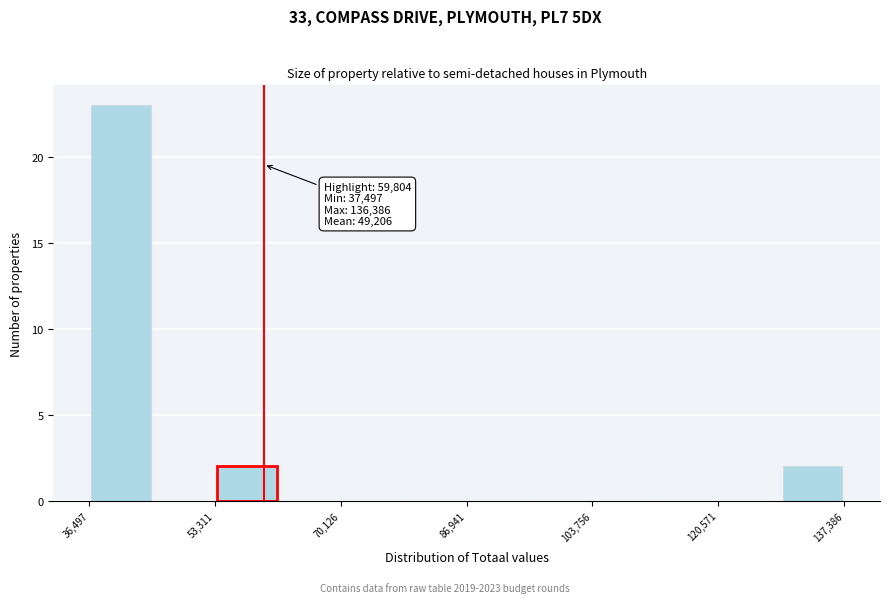

Over which range of the x-axis is the bar tallest?

36000 to 44000